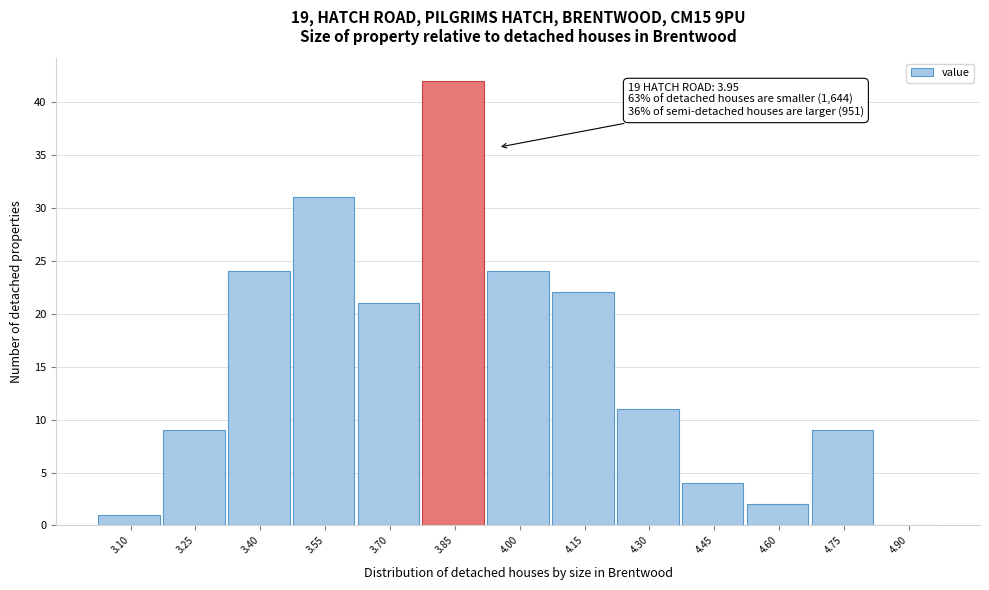

True or false: the data shows 9 at 4.75.

True